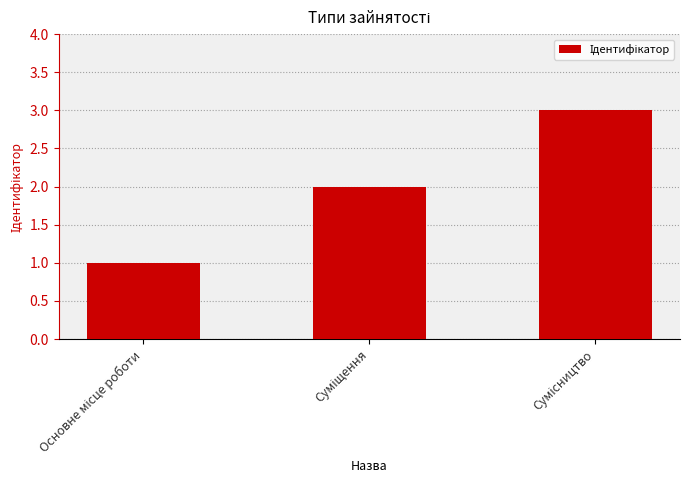

What is the difference between the second highest and minimum values?

1